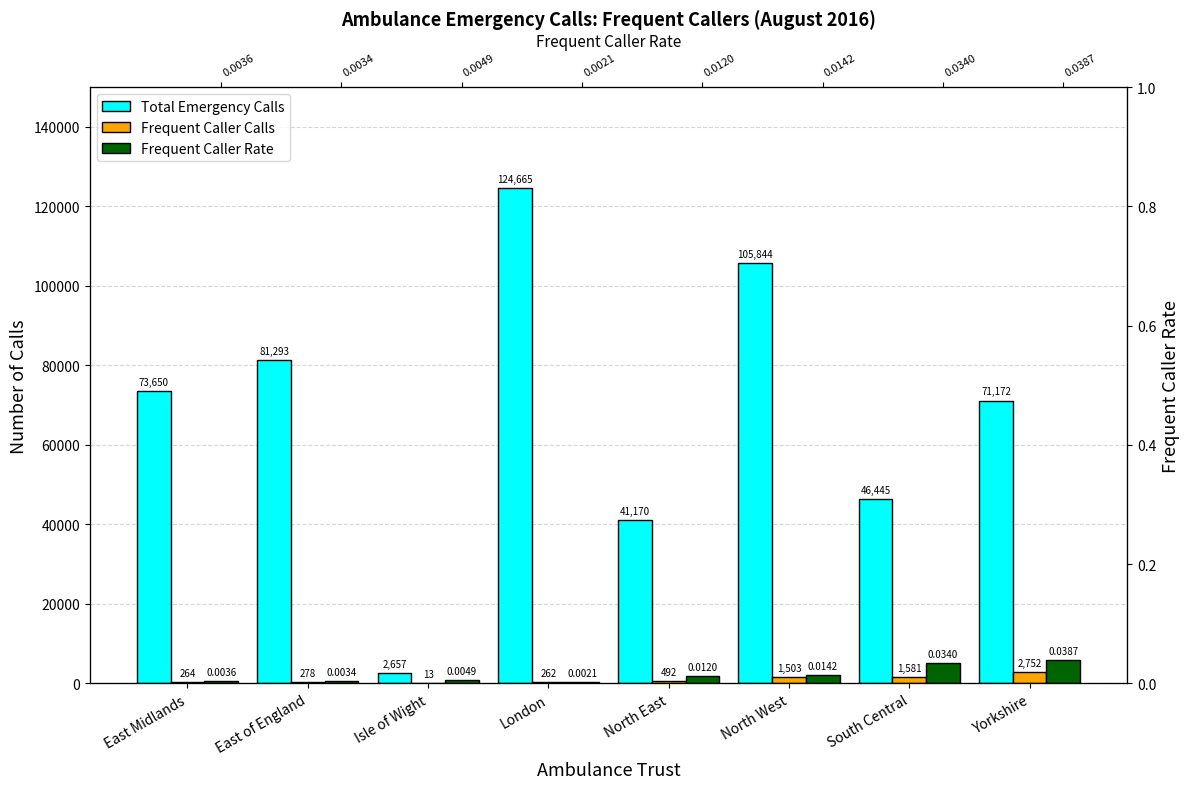

Rank the categories by Total Emergency Calls value from lowest to highest.

Isle of Wight, North East, South Central, Yorkshire, East Midlands, East of England, North West, London